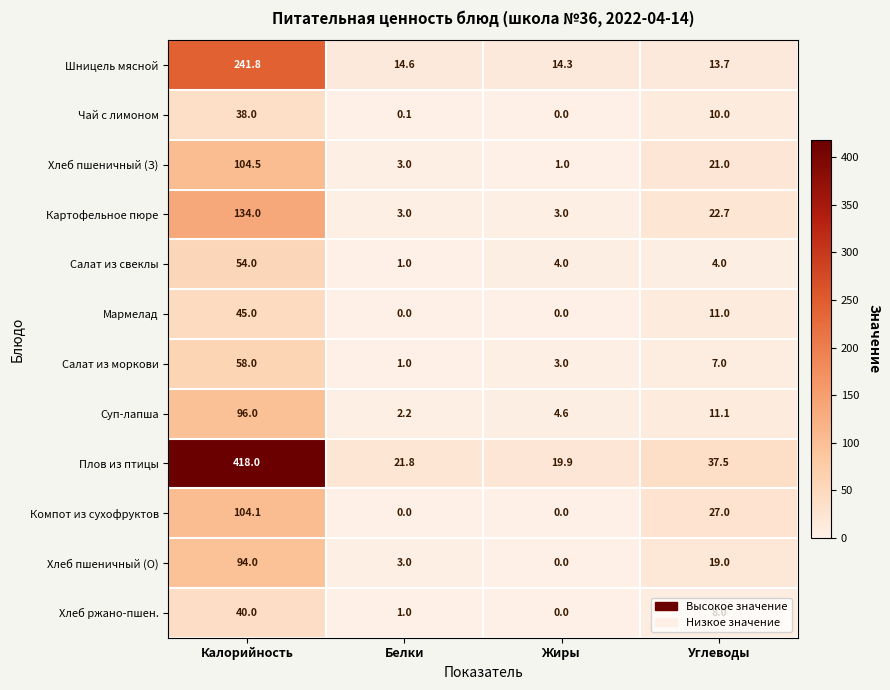

Which series has the largest total across all categories?

Плов из птицы